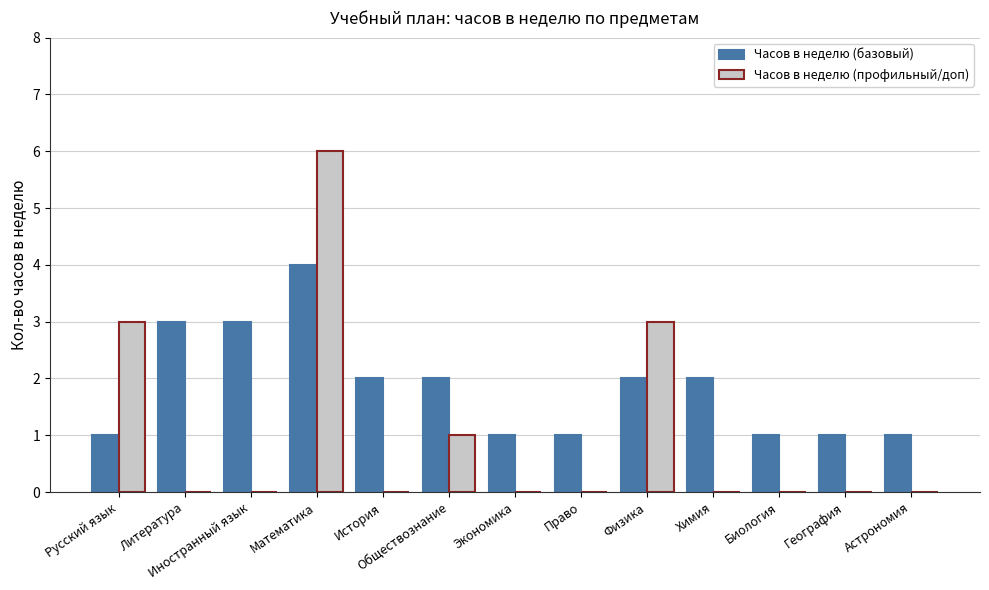

True or false: Часов в неделю (профильный/доп) has a value of 3 at Экономика.

False